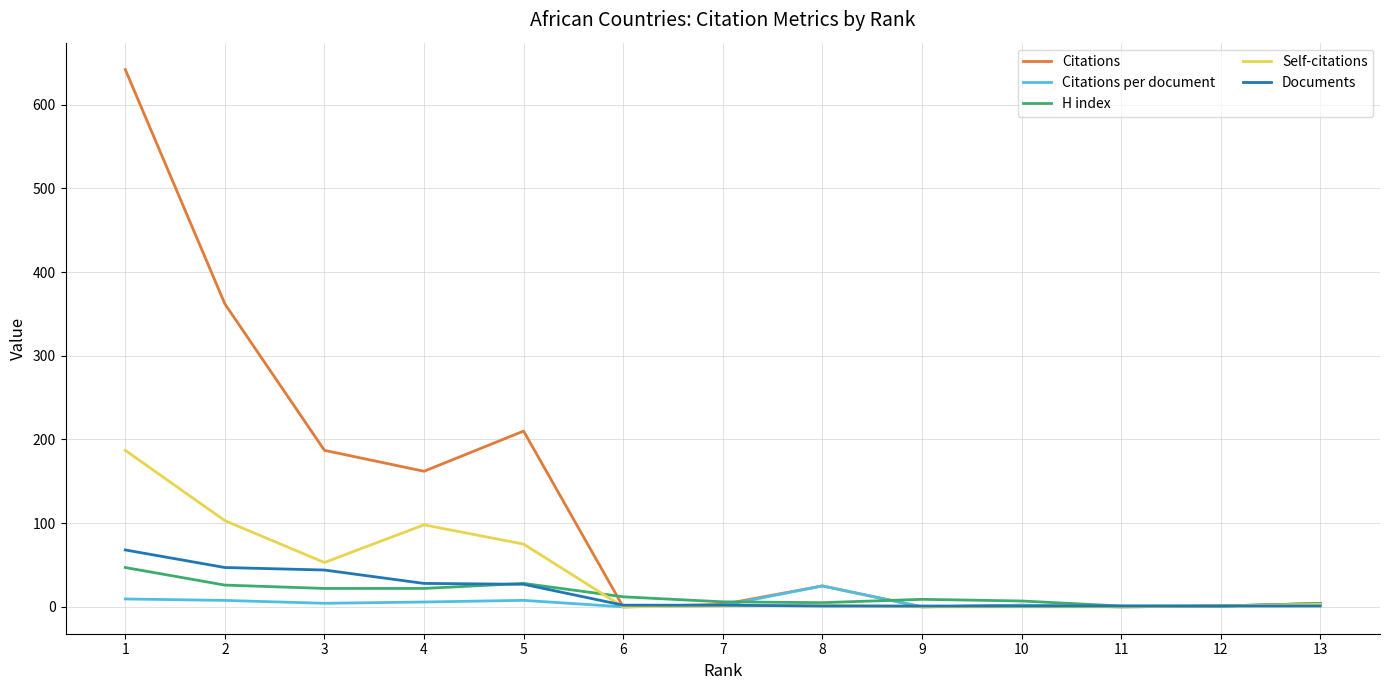

What value does the Citations per document series have at 8?

25.0